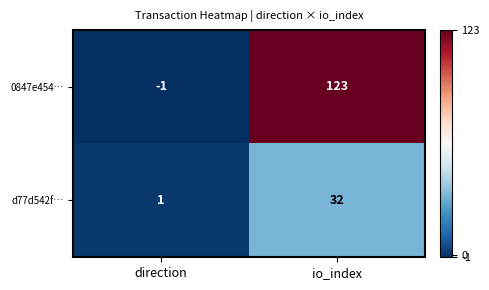

At direction, list the series in order from smallest to largest.

0847e454…, d77d542f…